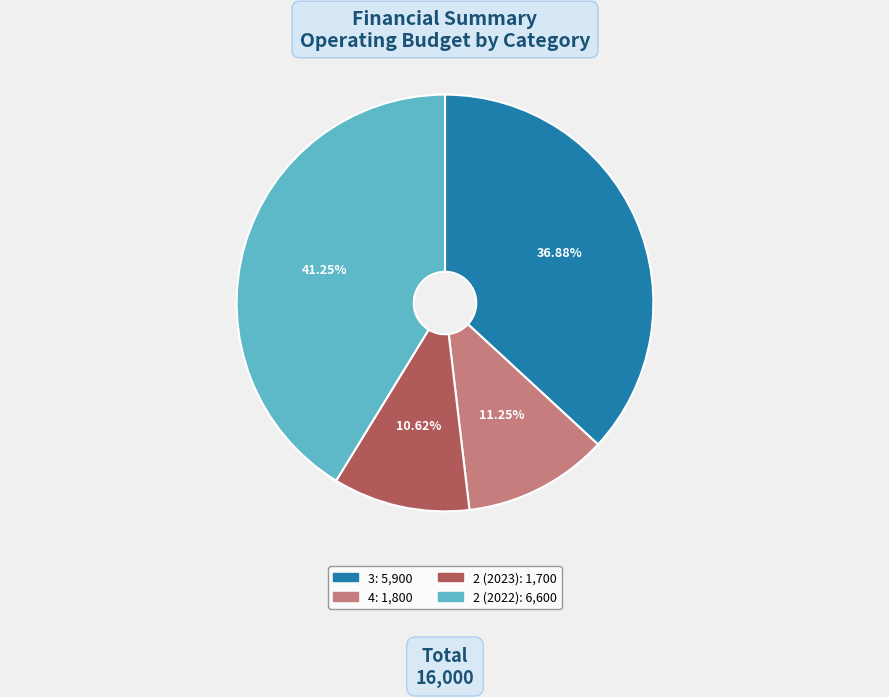

The 4 slice represents 11% of the pie. True or false?

True